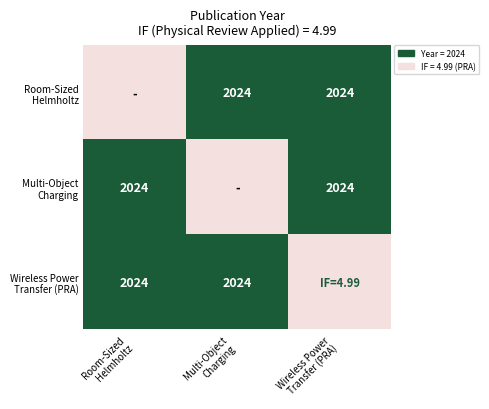

Rank the series at Multi-Object Charging from highest to lowest value.

Multi-Object Charging, Room-Sized Helmholtz, Wireless Power Transfer (PRA)